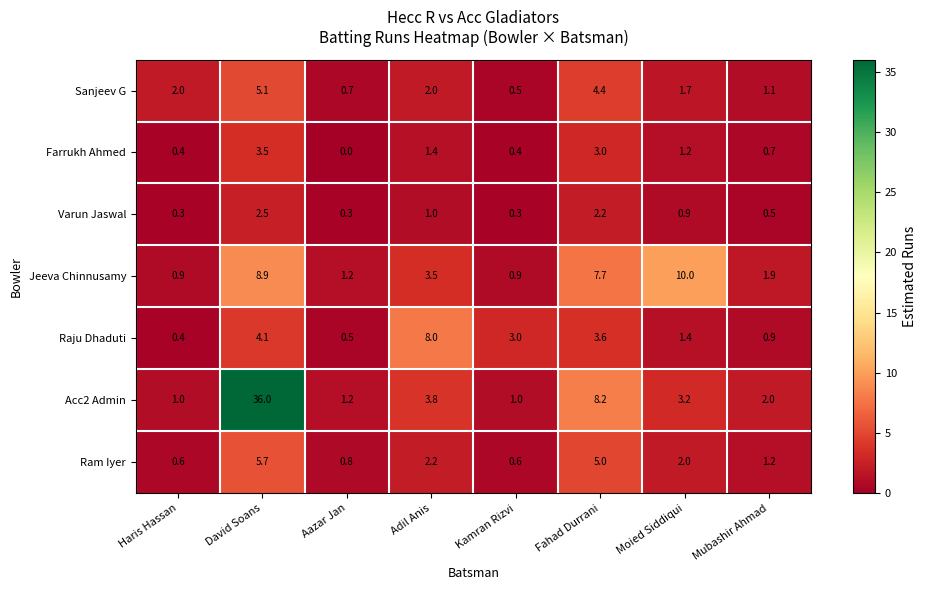

List the series in order of their peak value, lowest first.

Varun Jaswal, Farrukh Ahmed, Sanjeev G, Ram Iyer, Raju Dhaduti, Jeeva Chinnusamy, Acc2 Admin